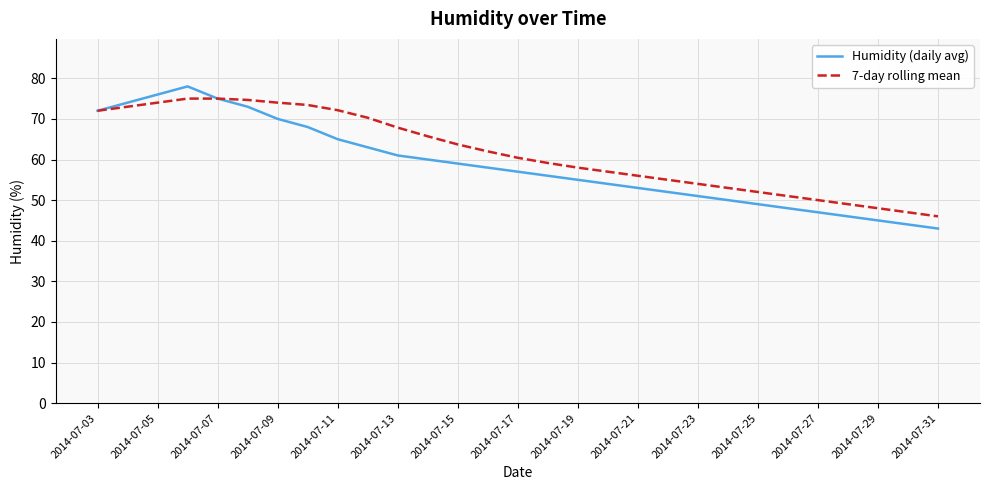

Which series has the widest spread of values?

Humidity (daily avg)